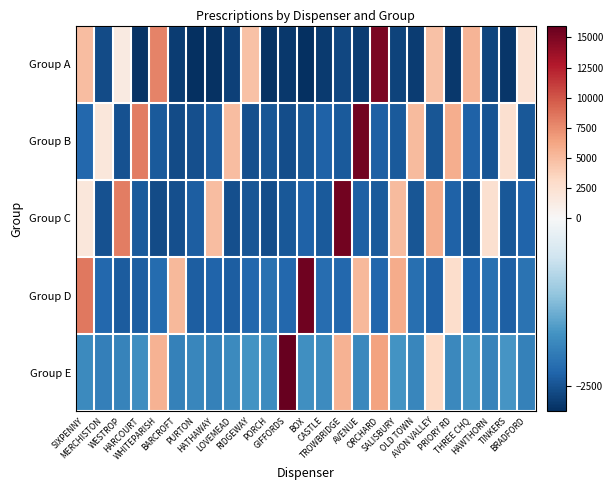

What is the total value across all series at HATHAWAY?

-4467.8